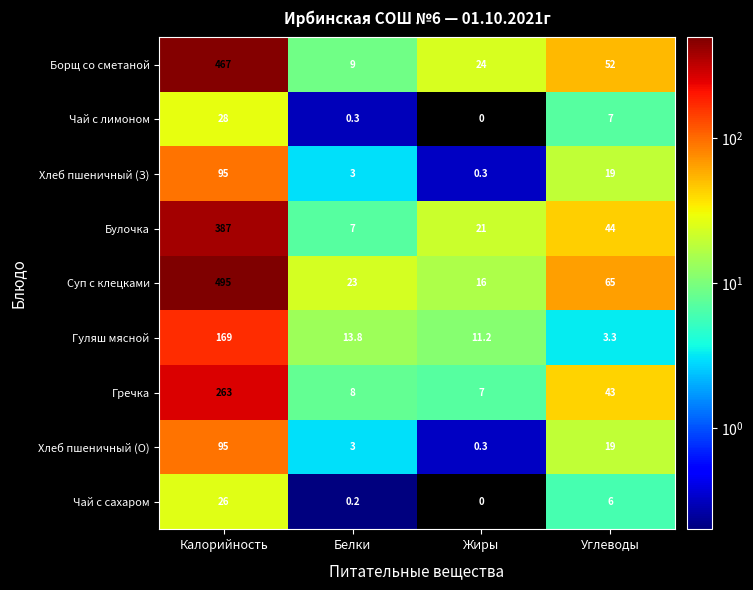

How many distinct data groups are displayed?

9